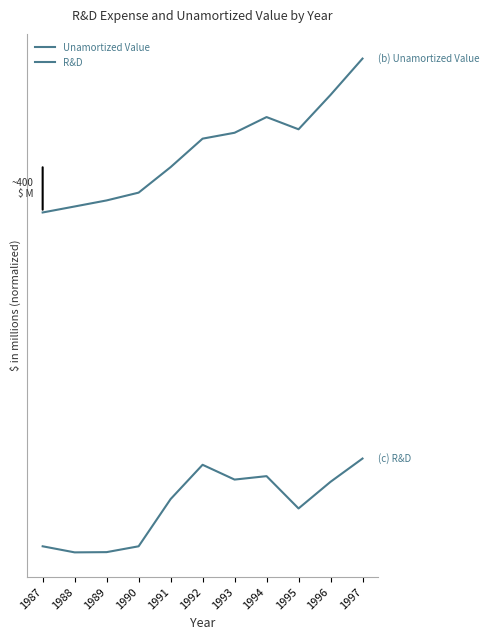

What is the sum of the R&D values at 1989 and 1995?

1.0